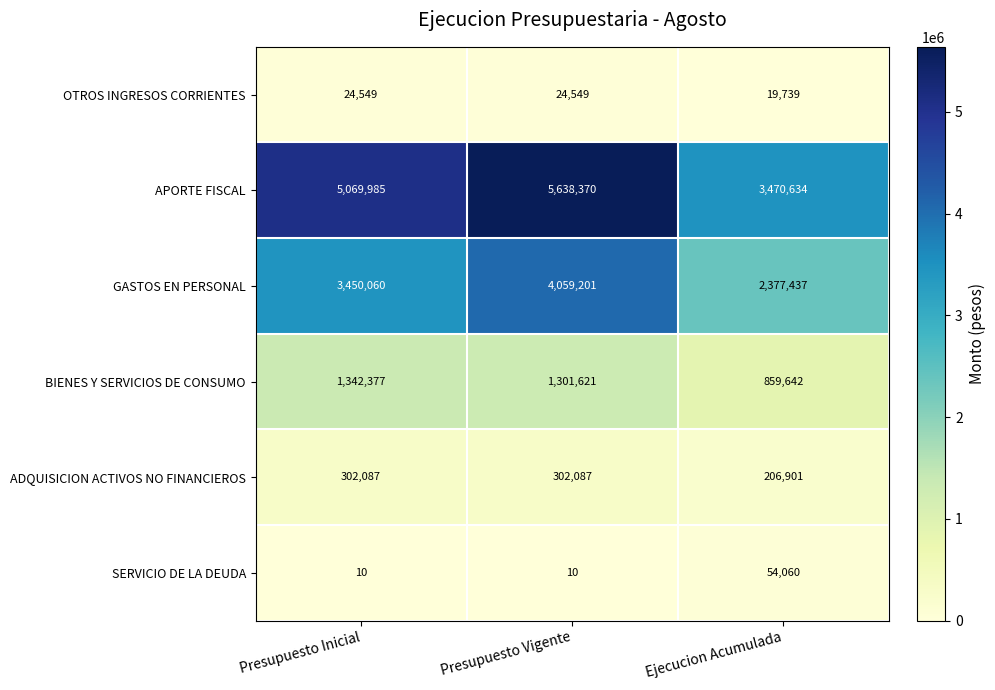

Reading left to right, extract all data points from this chart.

OTROS INGRESOS CORRIENTES: Presupuesto Inicial=24549	Presupuesto Vigente=24549	Ejecucion Acumulada=19739
APORTE FISCAL: Presupuesto Inicial=5069985	Presupuesto Vigente=5638370	Ejecucion Acumulada=3470634
GASTOS EN PERSONAL: Presupuesto Inicial=3450060	Presupuesto Vigente=4059201	Ejecucion Acumulada=2377437
BIENES Y SERVICIOS DE CONSUMO: Presupuesto Inicial=1342377	Presupuesto Vigente=1301621	Ejecucion Acumulada=859642
ADQUISICION ACTIVOS NO FINANCIEROS: Presupuesto Inicial=302087	Presupuesto Vigente=302087	Ejecucion Acumulada=206901
SERVICIO DE LA DEUDA: Presupuesto Inicial=10	Presupuesto Vigente=10	Ejecucion Acumulada=54060